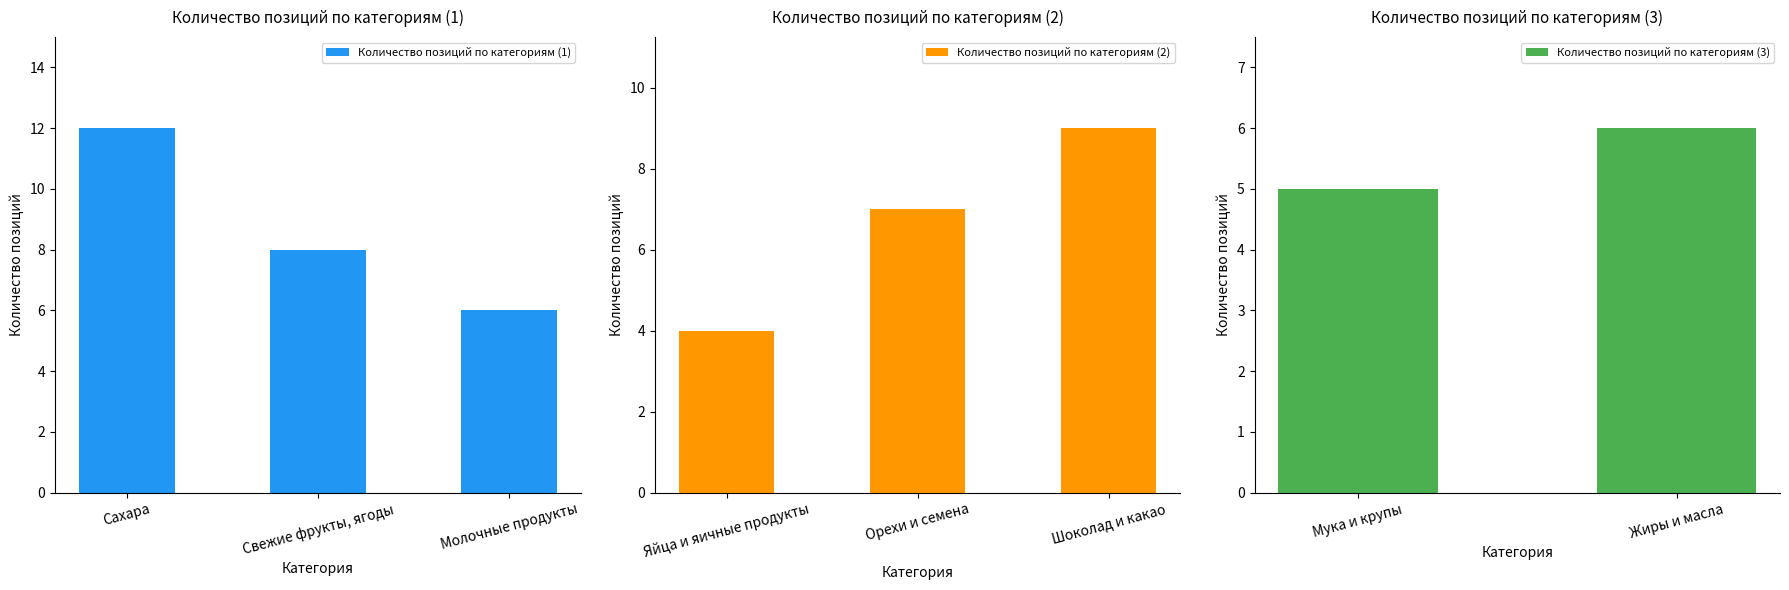

Rank the categories by Количество позиций по категориям (1) value from highest to lowest.

Сахара, Свежие фрукты, ягоды, Молочные продукты